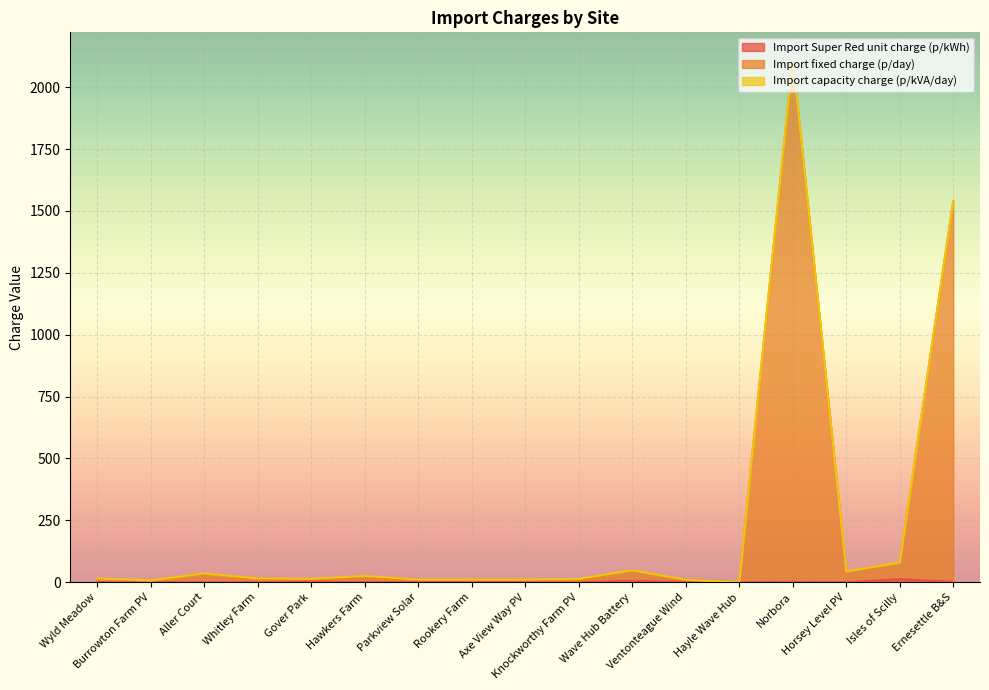

The Import Super Red unit charge (p/kWh) series shows 0.0 at Aller Court. True or false?

True